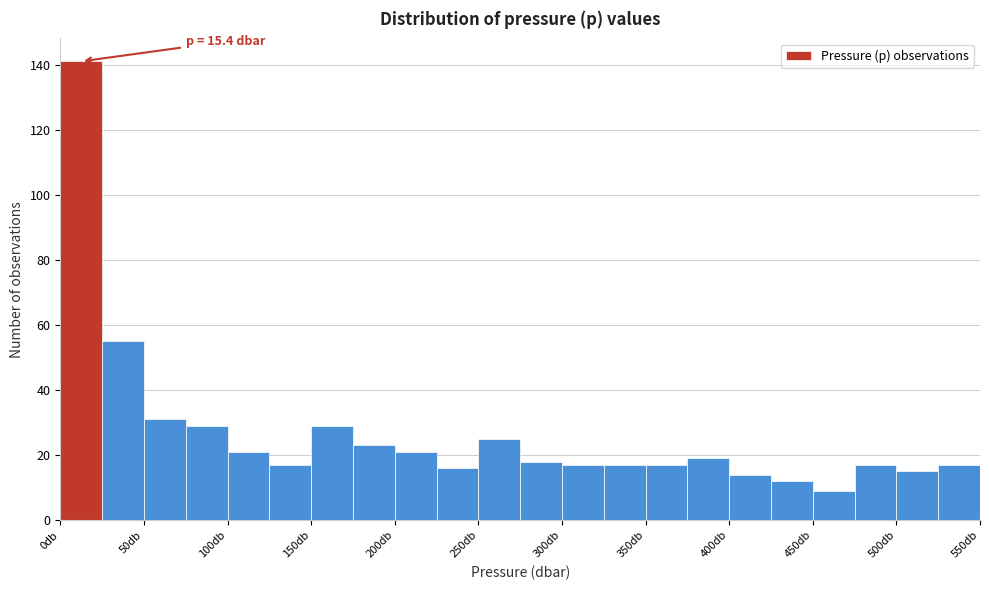

Which range on the x-axis has the tallest bar?

0 to 25